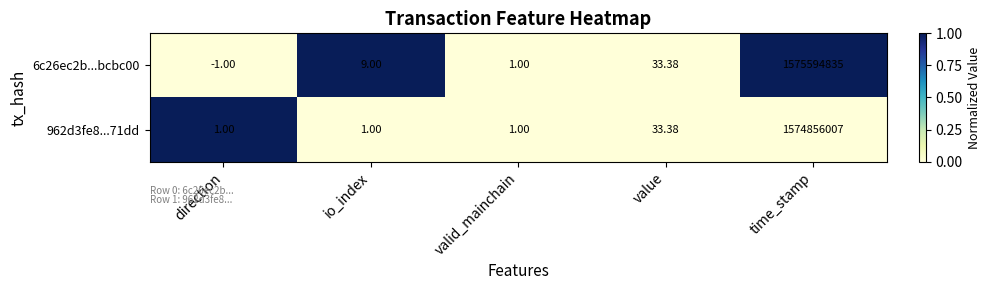

At which category is the sum across all series the highest?

time_stamp